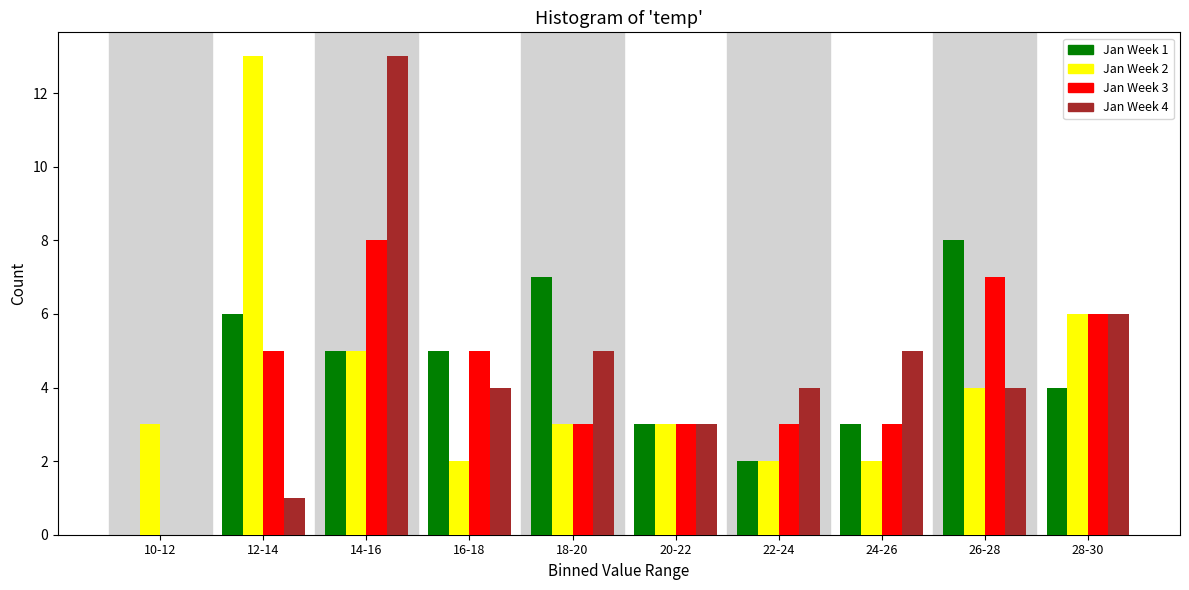

At which label does Jan Week 4 reach its peak?

14-16